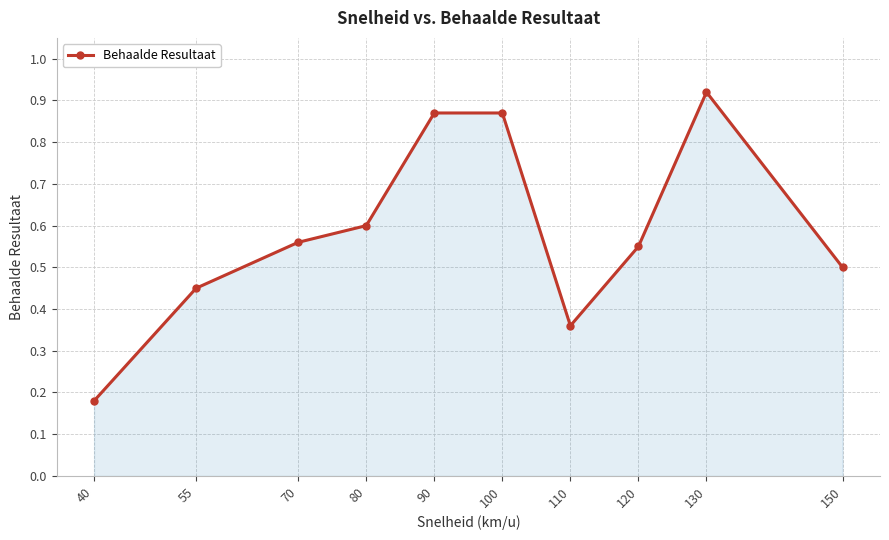

Count the number of categories in the chart.

10